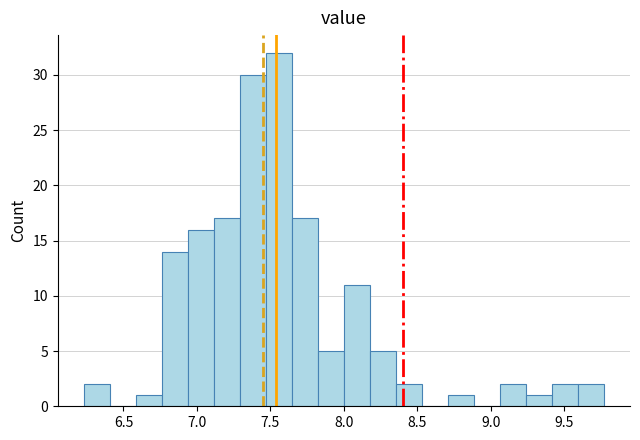

Read against the x-axis, roughly where is the centre of the tallest bar?

7.55